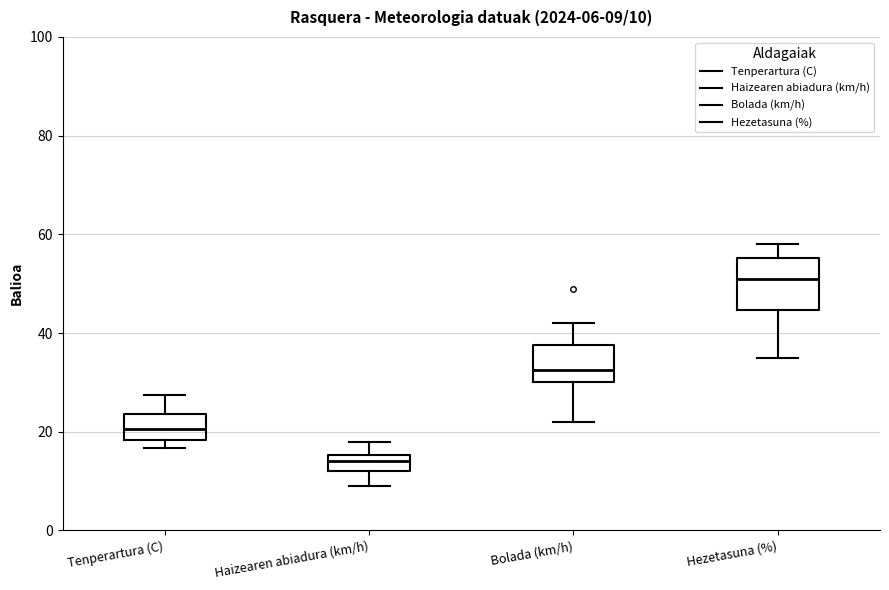

Comparing the boxes themselves (not the whiskers), which one is the tallest?

Hezetasuna (%)